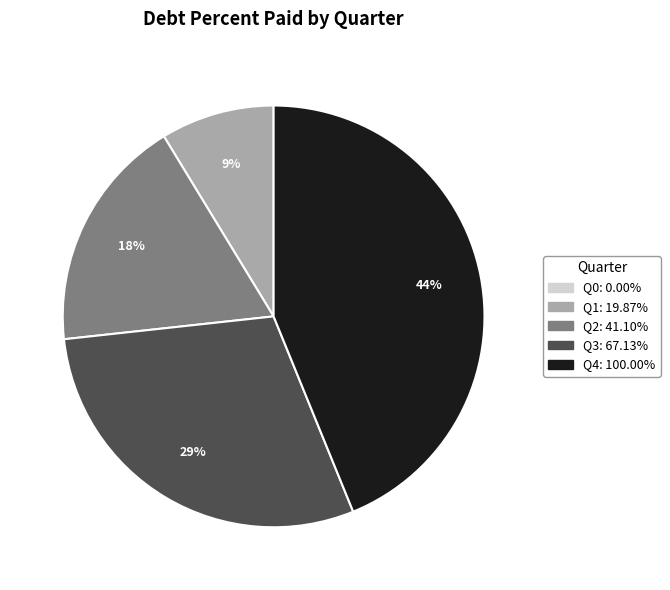

What is the largest slice in the pie chart?

Q4